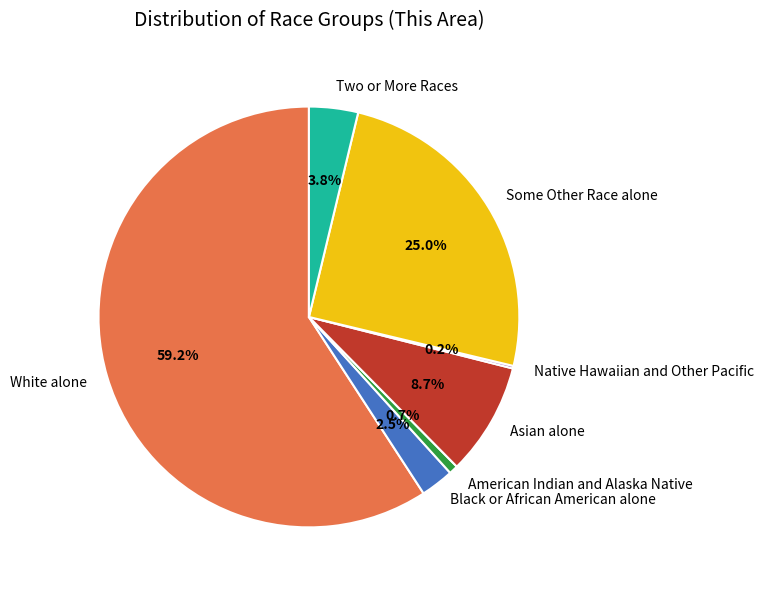

What percentage is the American Indian and Alaska Native slice, to the nearest percent?

1%